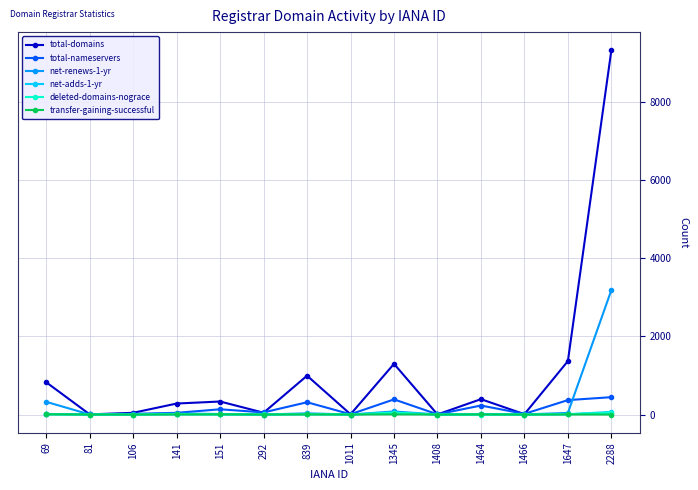

True or false: net-renews-1-yr has more than 0 interior local peaks.

True